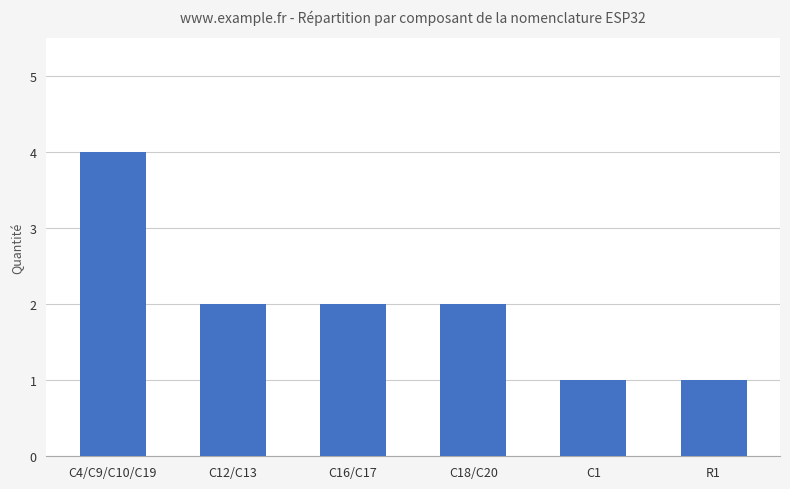

Between R1 and C16/C17, which is larger?

C16/C17